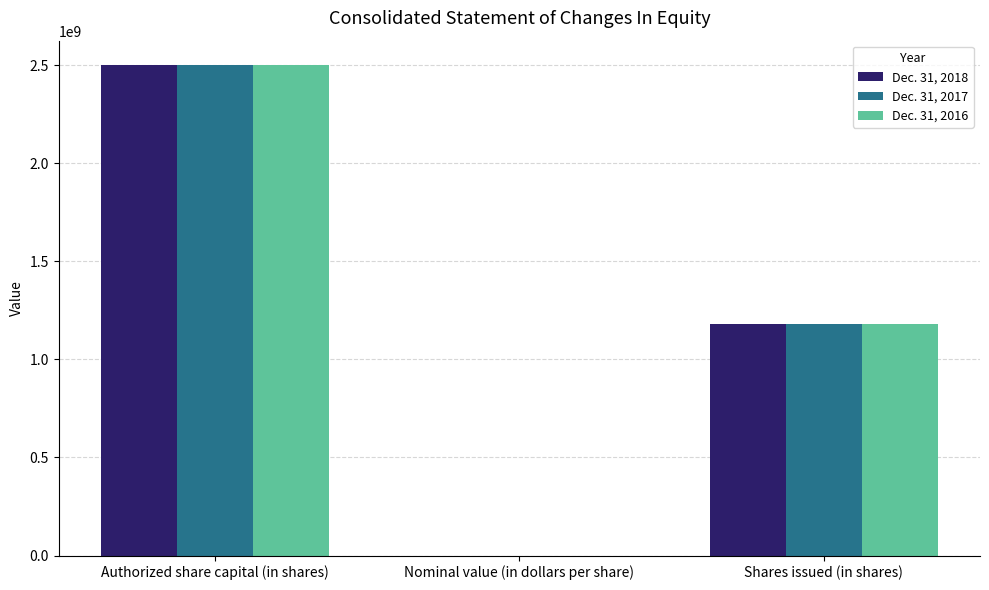

Which category has the highest value across all series?

Authorized share capital (in shares)